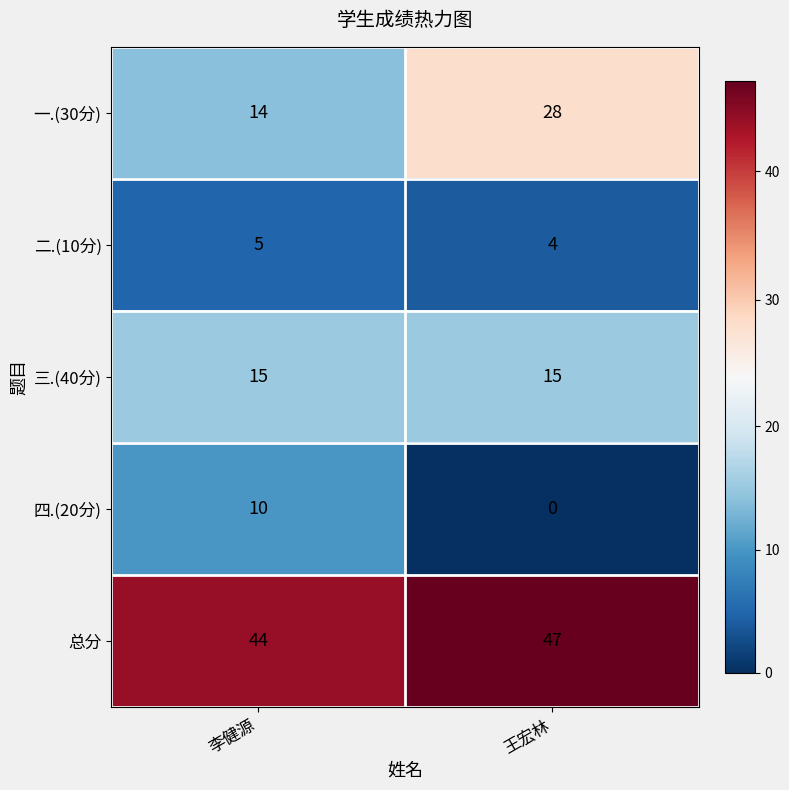

What is the sum of the 总分 values at 李健源 and 王宏林?

91